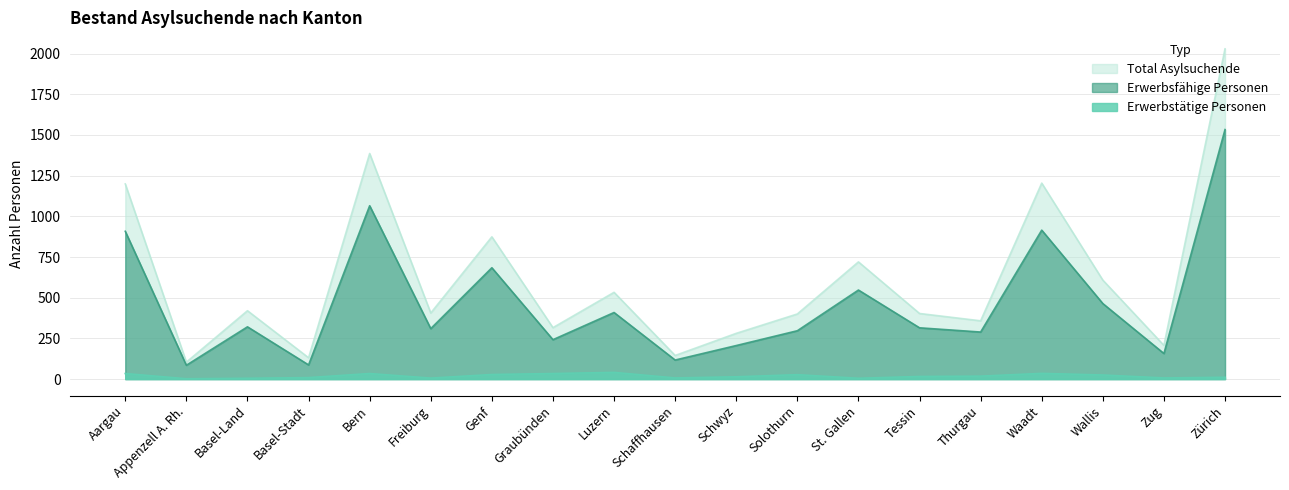

At how many categories does at least one series exceed 550?

7